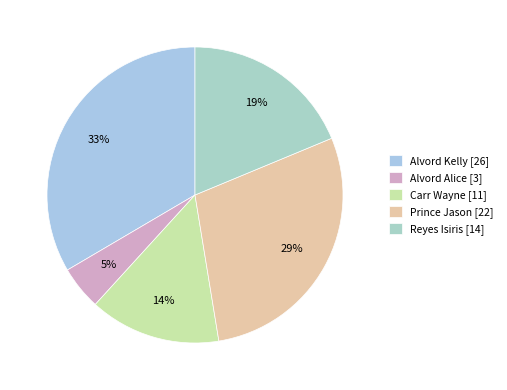

How many slices are in this pie chart?

5